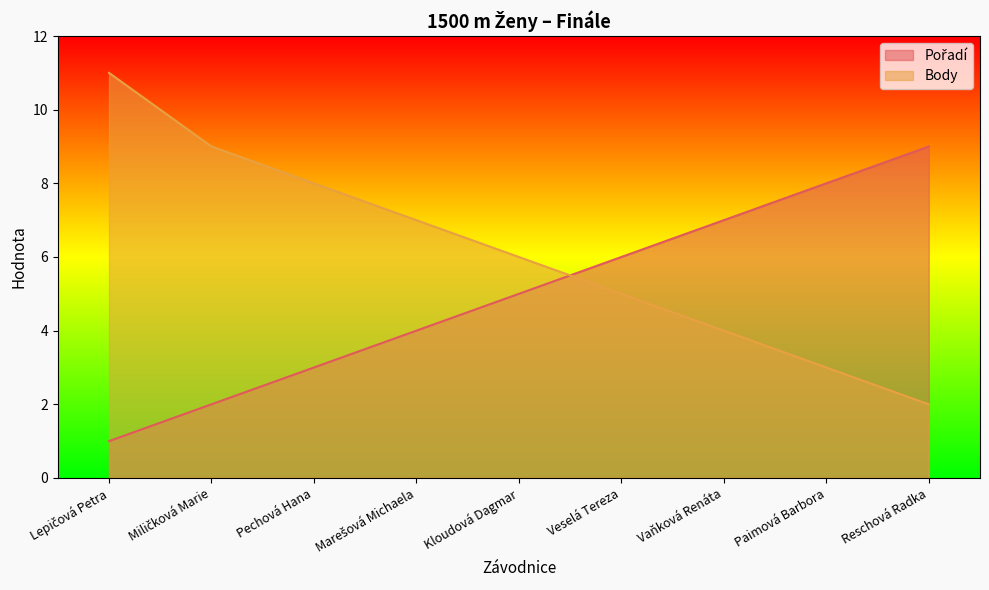

The Pořadí series shows 3 at Veselá Tereza. True or false?

False